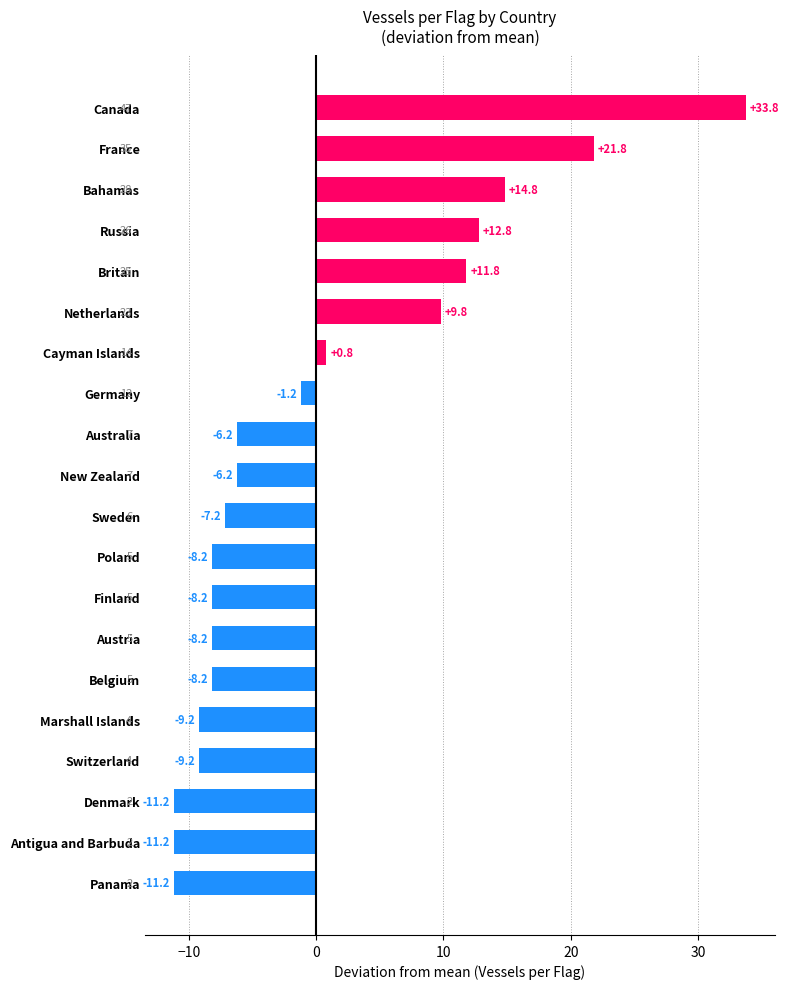

What is the ratio of the value at Canada to the value at Netherlands?

3.4